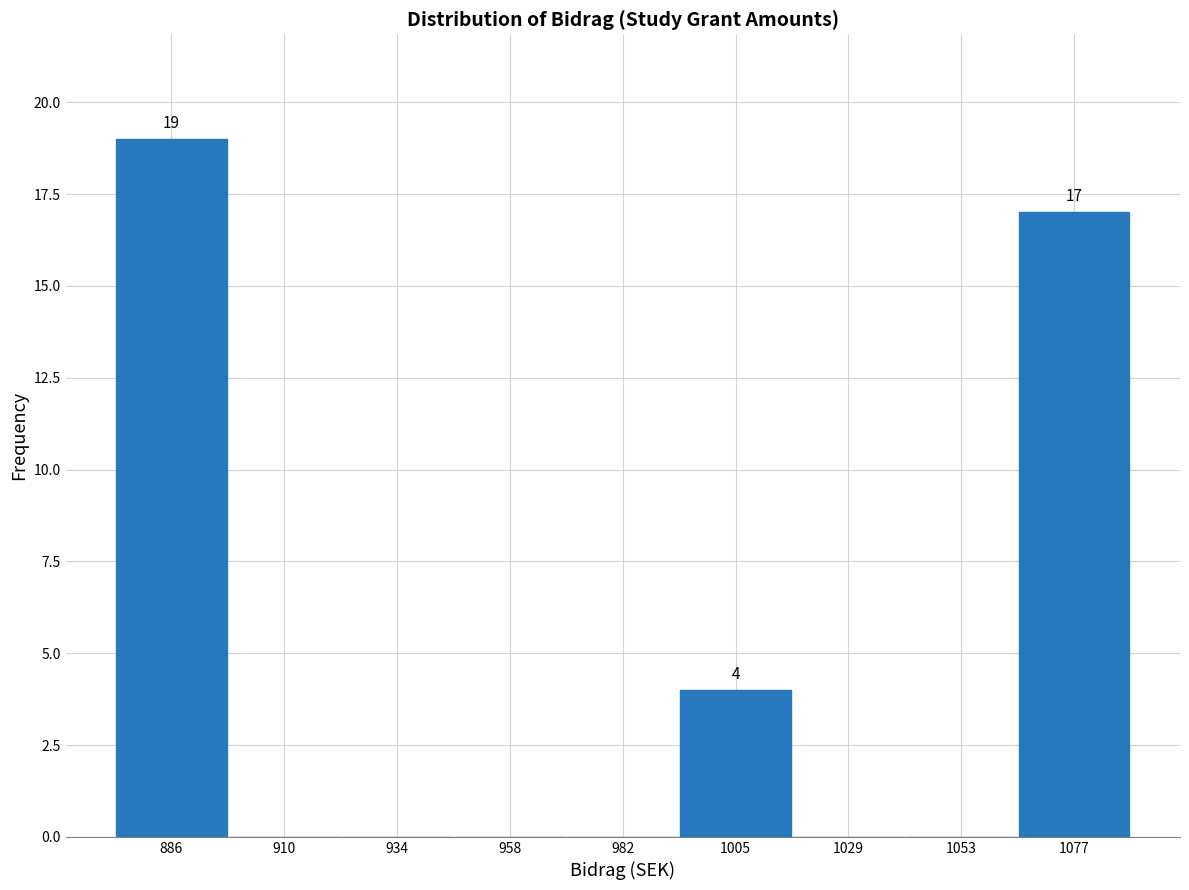

Over which range of the x-axis is the bar tallest?

875 to 900